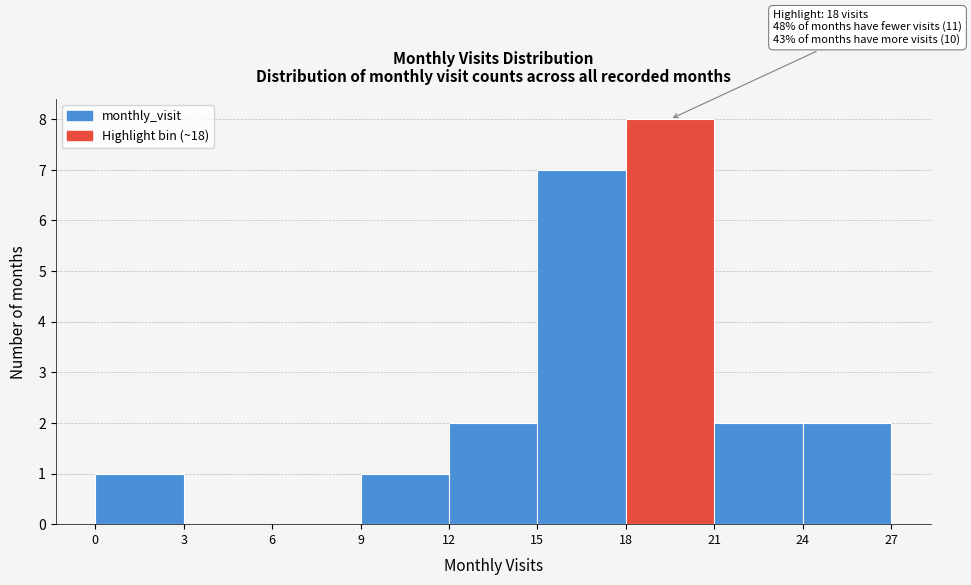

Over which range of the x-axis is the bar tallest?

18 to 21